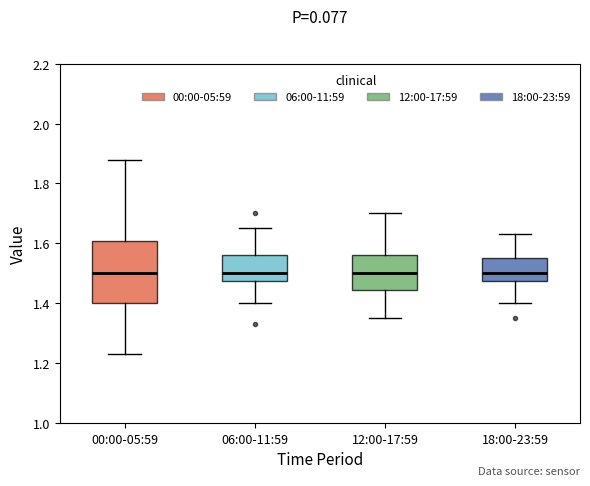

Reading left to right, read every box against the y-axis: the position of its median line, the range the box covers, and the ends of its whiskers. The values are not printed on the chart, so give them approximately, as read against the axis.

00:00-05:59: median 1.50, box 1.40 to 1.60, whiskers 1.24 to 1.88
06:00-11:59: median 1.50, box 1.48 to 1.56, whiskers 1.40 to 1.66
12:00-17:59: median 1.50, box 1.44 to 1.56, whiskers 1.36 to 1.70
18:00-23:59: median 1.50, box 1.48 to 1.56, whiskers 1.40 to 1.64